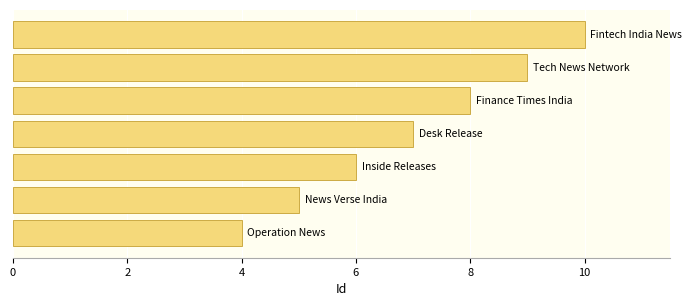

How many values are between 5 and 9?

5